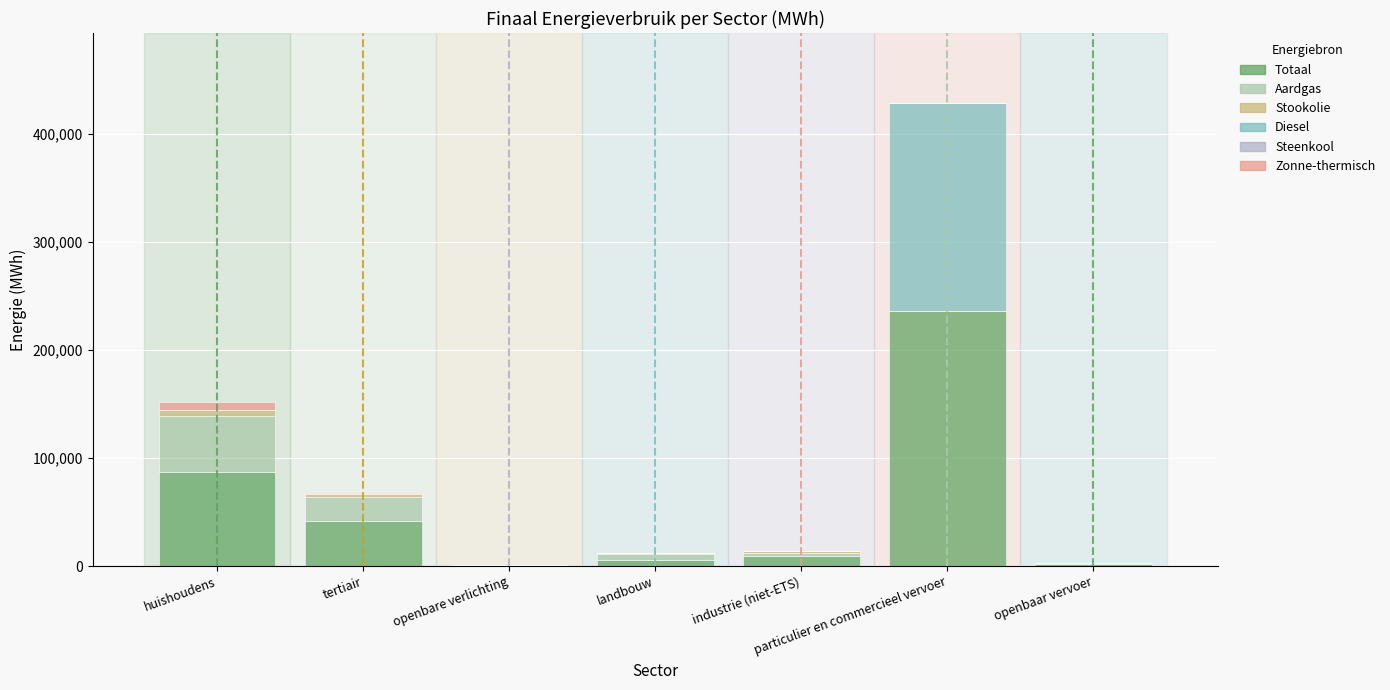

At which category is the sum across all series the highest?

particulier en commercieel vervoer